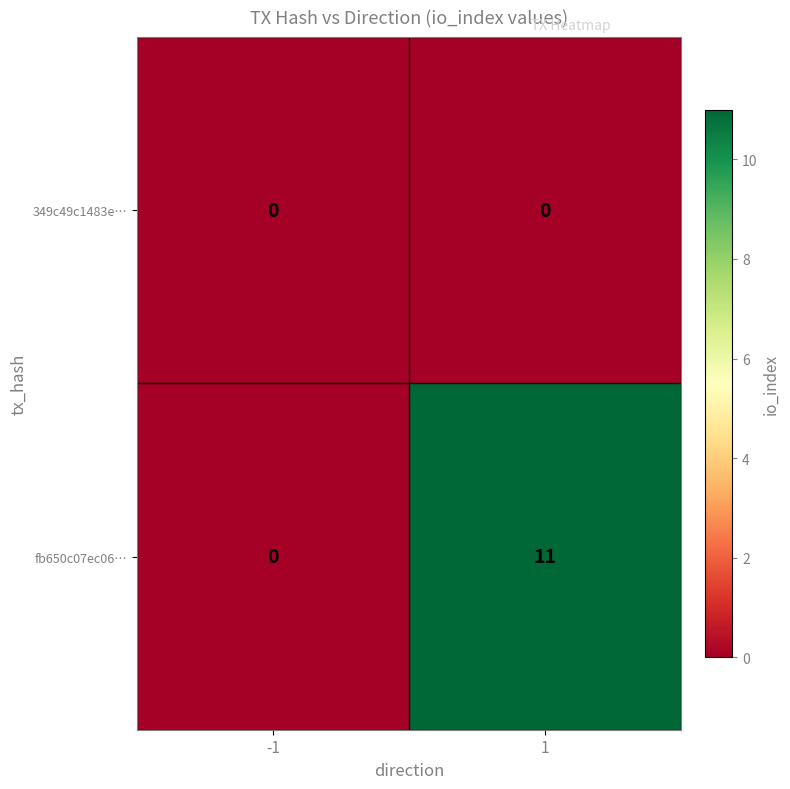

How many categories are shown in the chart?

2